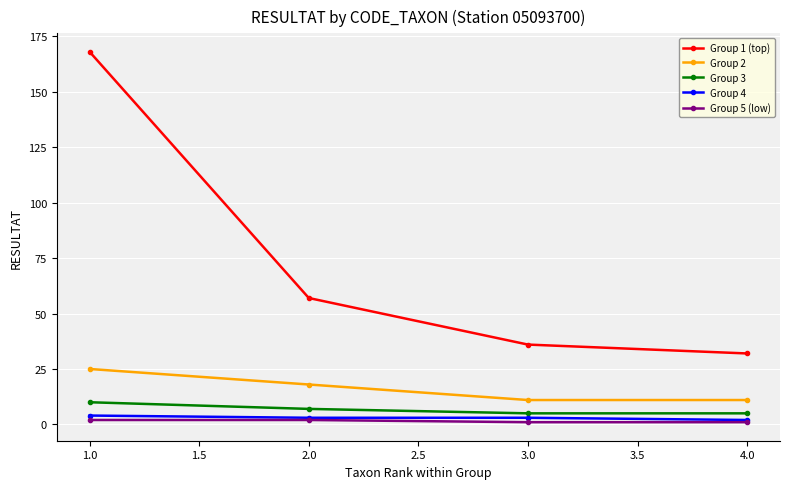

What is the maximum value shown in the chart?

168